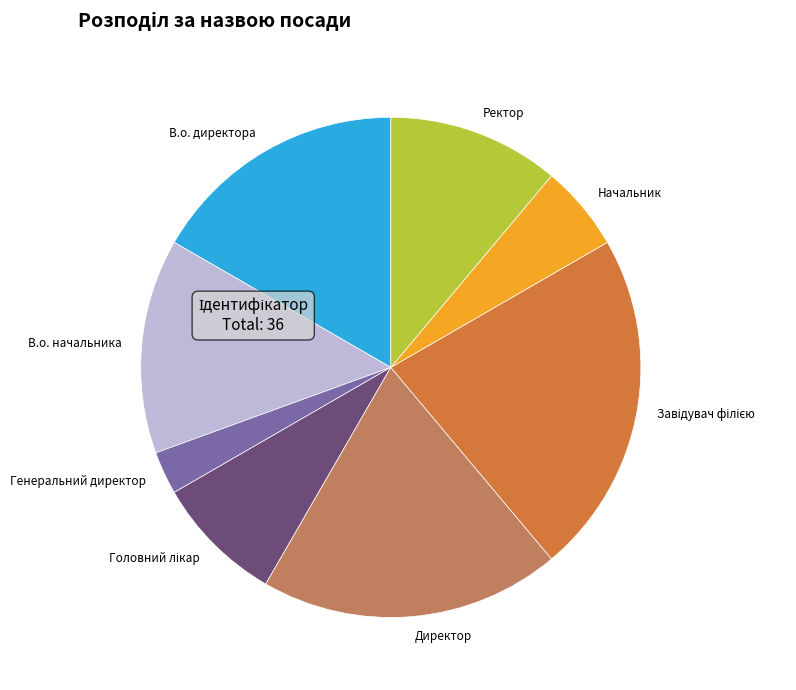

How many slices are in this pie chart?

8